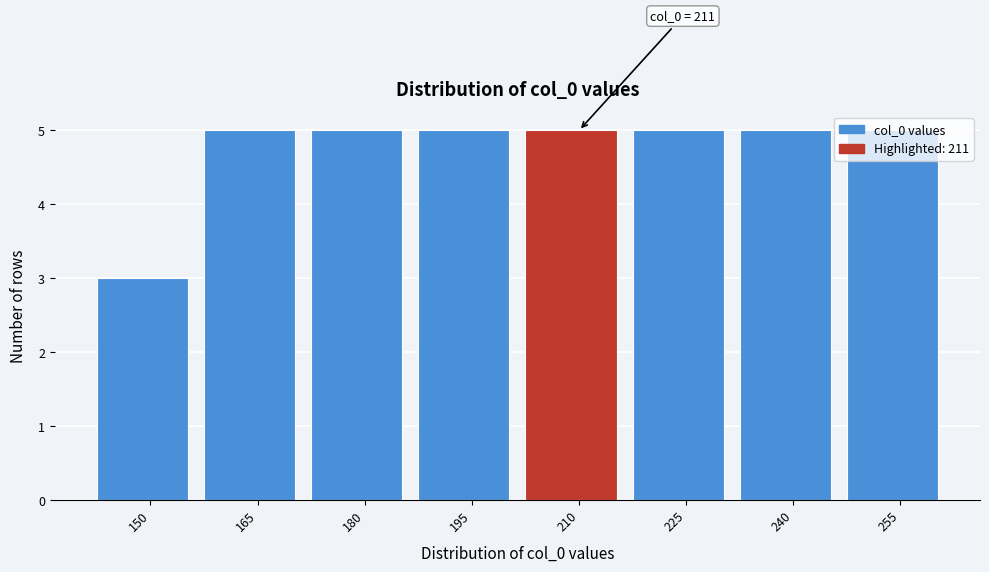

What is the value of the 1st bar from the left?

3